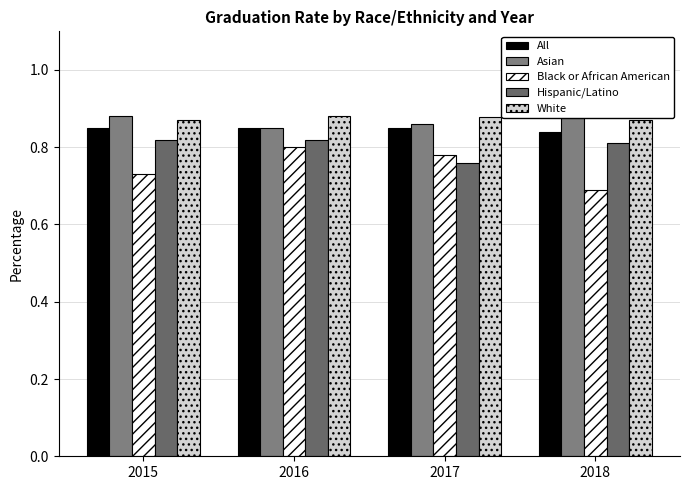

Where is Asian nearest to the value 0?

2016